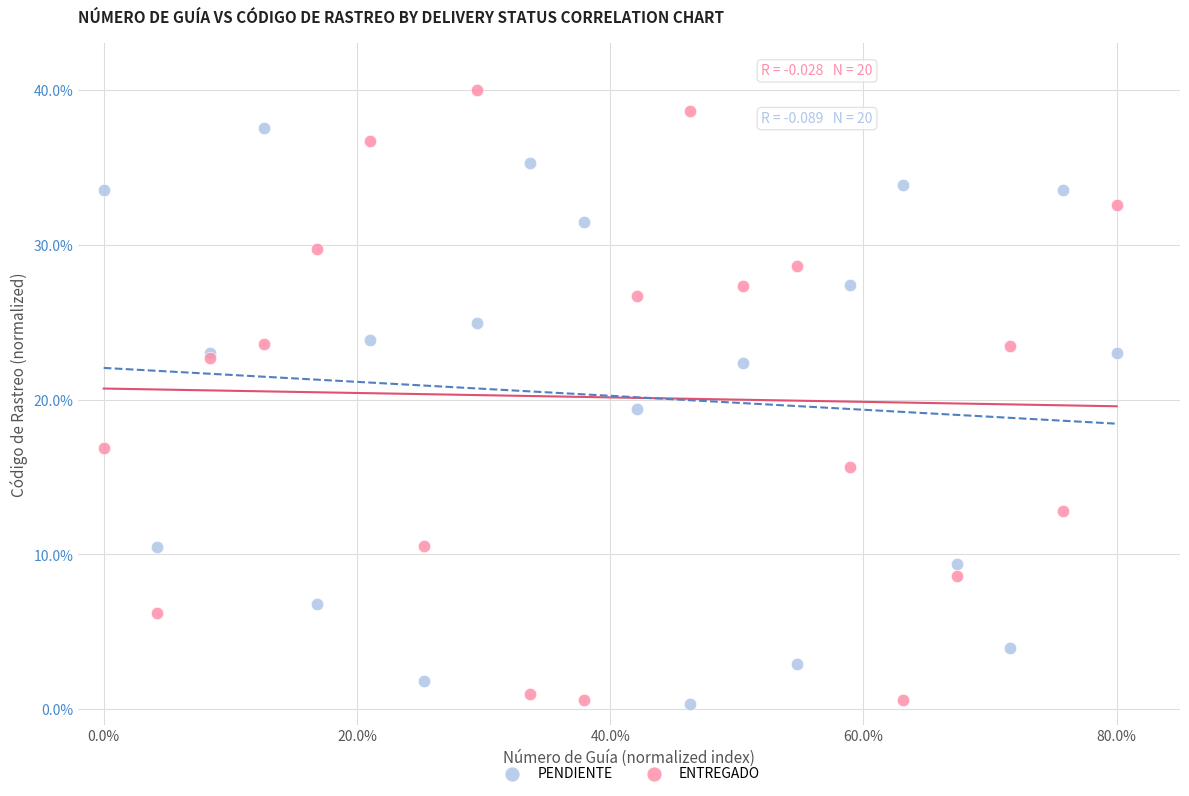

In the ENTREGADO series, what Y value is closest to 20?

22.7